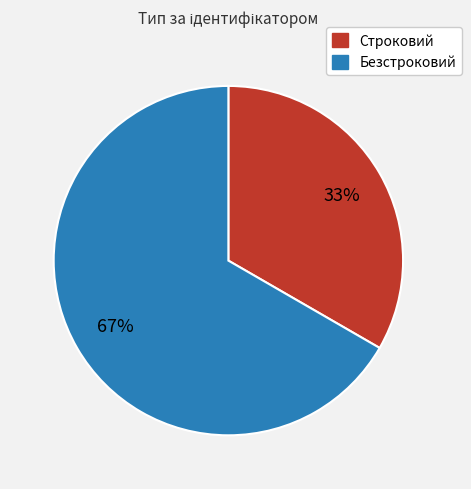

Is the sum of Безстроковий and Строковий greater than half?

Yes